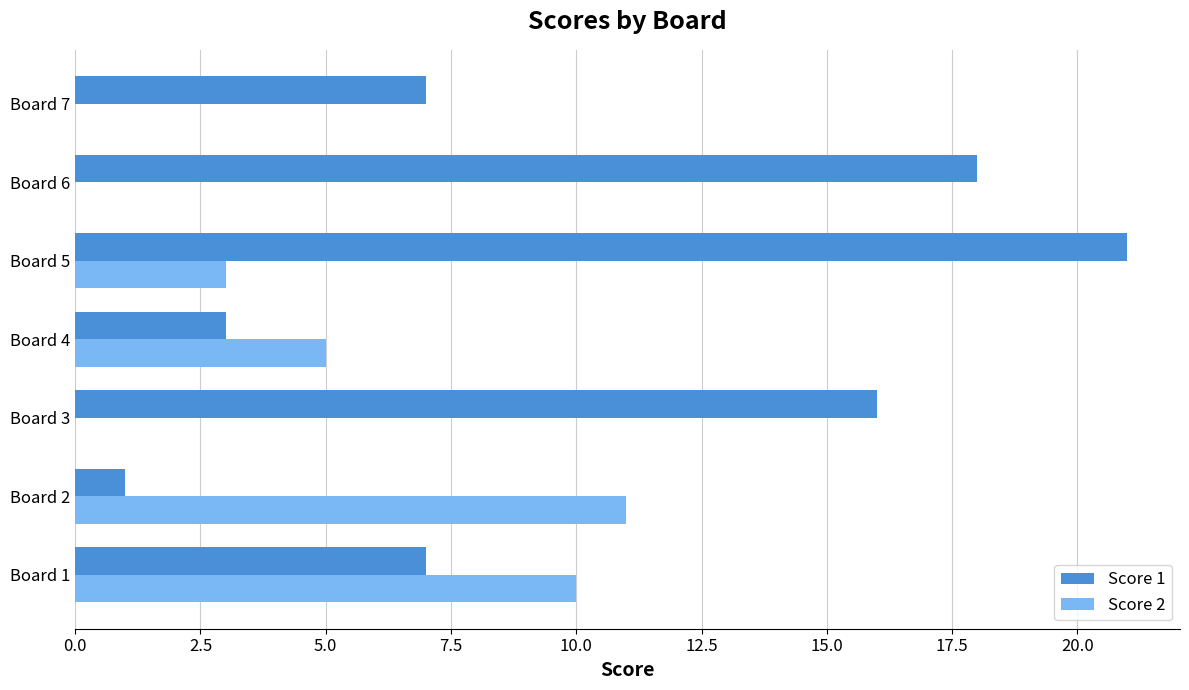

Is the value of Score 1 at Board 2 greater than the value of Score 2 at Board 3?

Yes